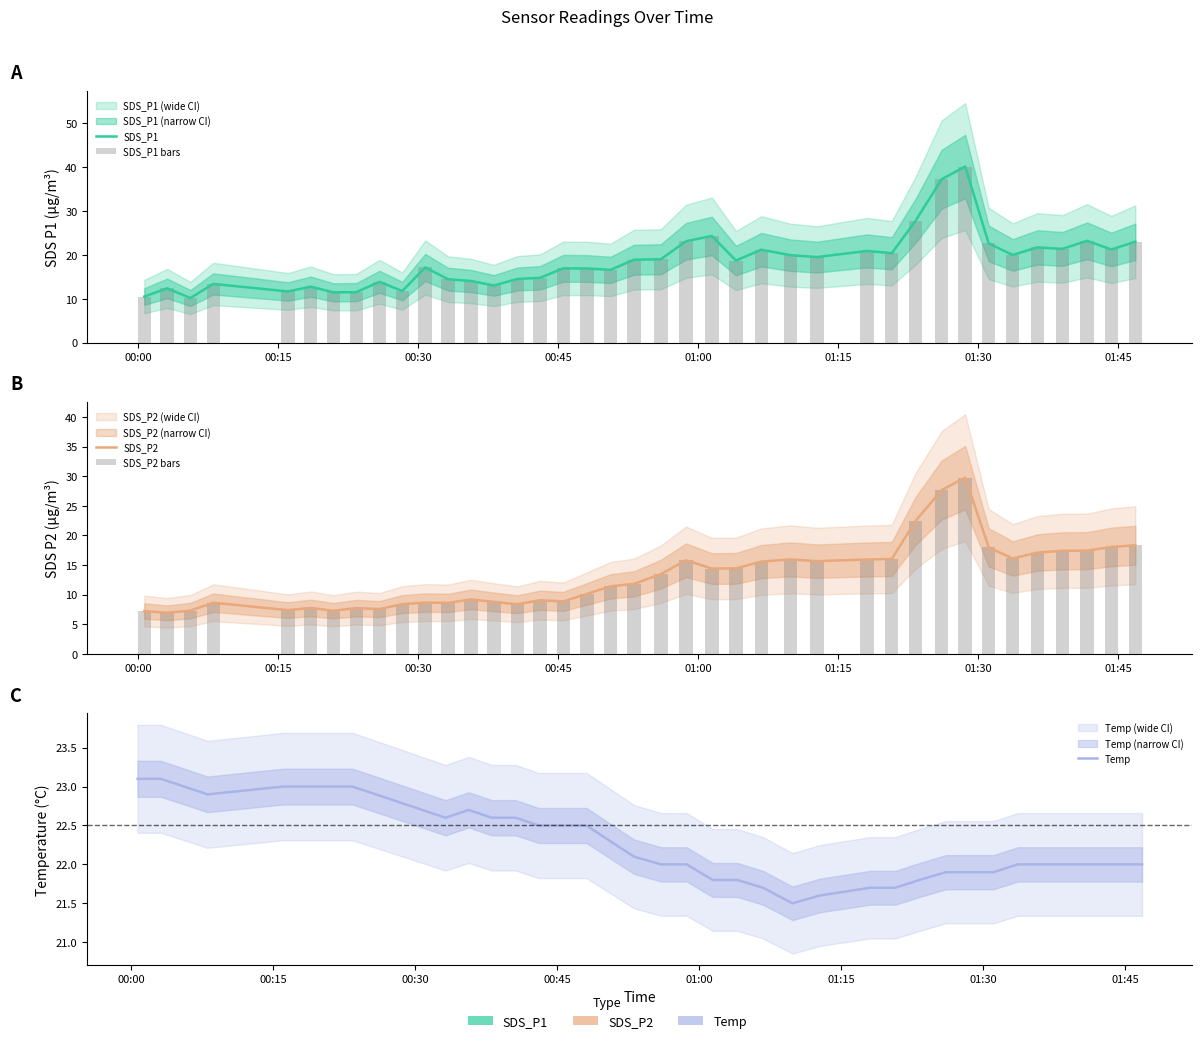

Reading right to left, list all the values displayed in this chart.

SDS_P1: 23.0	21.2	23.2	21.4	21.7	20.0	22.6	40.2	37.3	27.9	20.4	20.9	19.5	19.9	21.2	18.7	24.3	23.1	19.0	18.9	16.6	16.9	16.9	14.8	14.5	13.1	14.1	14.5	17.1	11.8	13.9	11.5	11.5	12.8	11.7	13.4	10.2	12.4	10.5
SDS_P1 bars: 23.0	21.2	23.2	21.4	21.7	20.0	22.6	40.2	37.3	27.9	20.4	20.9	19.5	19.9	21.2	18.7	24.3	23.1	19.0	18.9	16.6	16.9	16.9	14.8	14.5	13.1	14.1	14.5	17.1	11.8	13.9	11.5	11.5	12.8	11.7	13.4	10.2	12.4	10.5
SDS_P2: 18.3	18.1	17.4	17.4	17.1	16.1	18.0	29.8	27.7	22.5	16.0	15.9	15.7	15.9	15.6	14.4	14.4	15.8	13.4	11.8	11.4	10.1	8.8	9.1	8.4	8.8	9.2	8.6	8.7	8.4	7.5	7.7	7.3	7.8	7.4	8.6	7.3	6.9	7.2
SDS_P2 bars: 18.3	18.1	17.4	17.4	17.1	16.1	18.0	29.8	27.7	22.5	16.0	15.9	15.7	15.9	15.6	14.4	14.4	15.8	13.4	11.8	11.4	10.1	8.8	9.1	8.4	8.8	9.2	8.6	8.7	8.4	7.5	7.7	7.3	7.8	7.4	8.6	7.3	6.9	7.2
Temp: 22.0	22.0	22.0	22.0	22.0	22.0	21.9	21.9	21.9	21.8	21.7	21.7	21.6	21.5	21.7	21.8	21.8	22.0	22.0	22.1	22.3	22.5	22.5	22.5	22.6	22.6	22.7	22.6	22.7	22.8	22.9	23.0	23.0	23.0	23.0	22.9	23.0	23.1	23.1